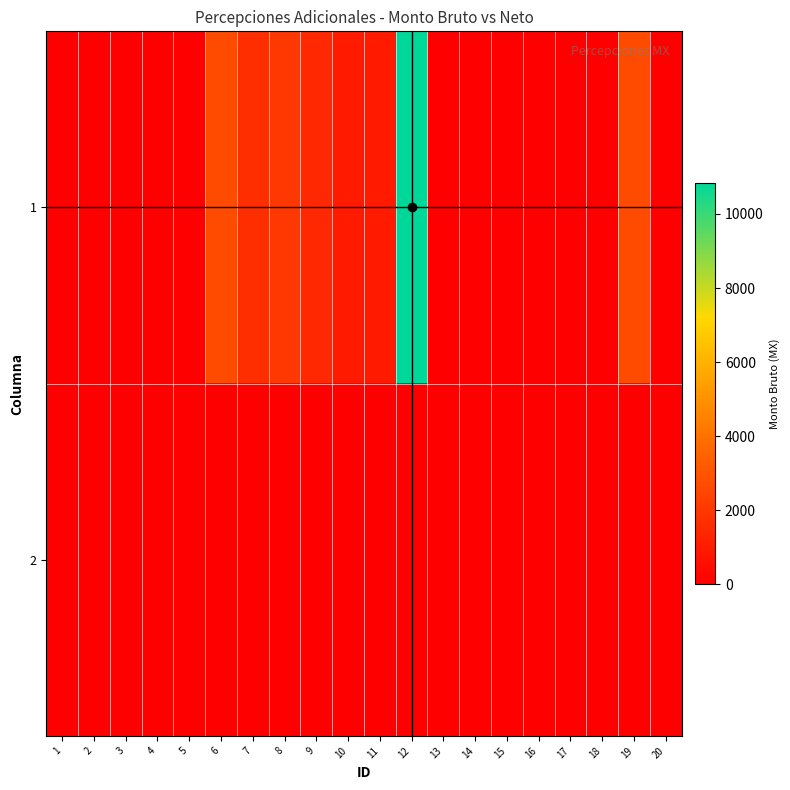

Reading left to right, extract all data points from this chart.

1: 1=0.0	2=0.0	3=0.0	4=0.0	5=0.0	6=2693.0	7=1680.5	8=1988.4	9=1449.6	10=962.0	11=963.6	12=10836.8	13=0.0	14=0.0	15=0.0	16=0.0	17=0.0	18=0.0	19=2683.6	20=0.0
2: 1=0.0	2=0.0	3=0.0	4=0.0	5=0.0	6=0.0	7=0.0	8=0.0	9=0.0	10=0.0	11=0.0	12=0.0	13=0.0	14=0.0	15=0.0	16=0.0	17=0.0	18=0.0	19=0.0	20=0.0